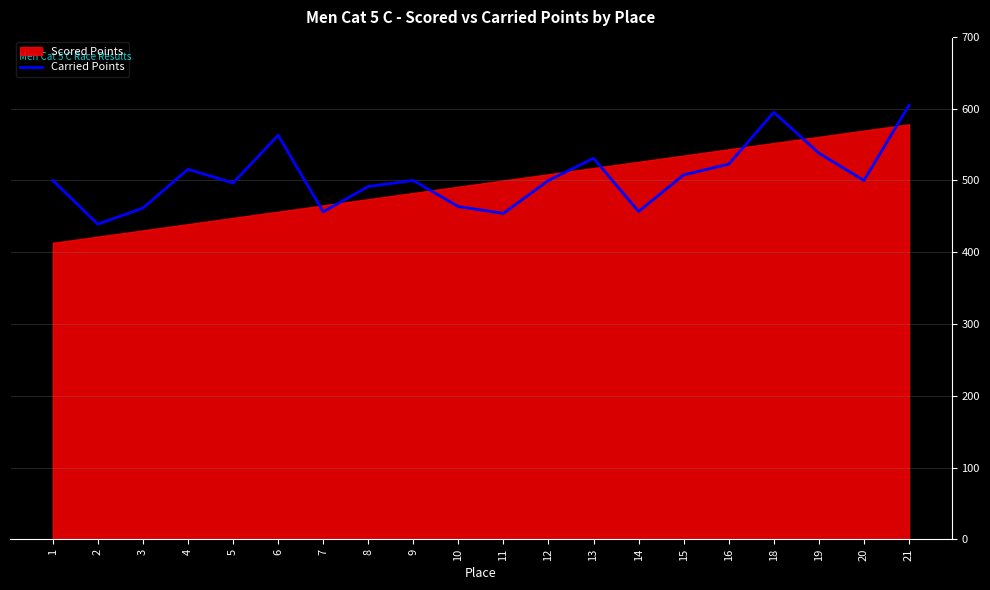

How many lines are shown in the chart?

1